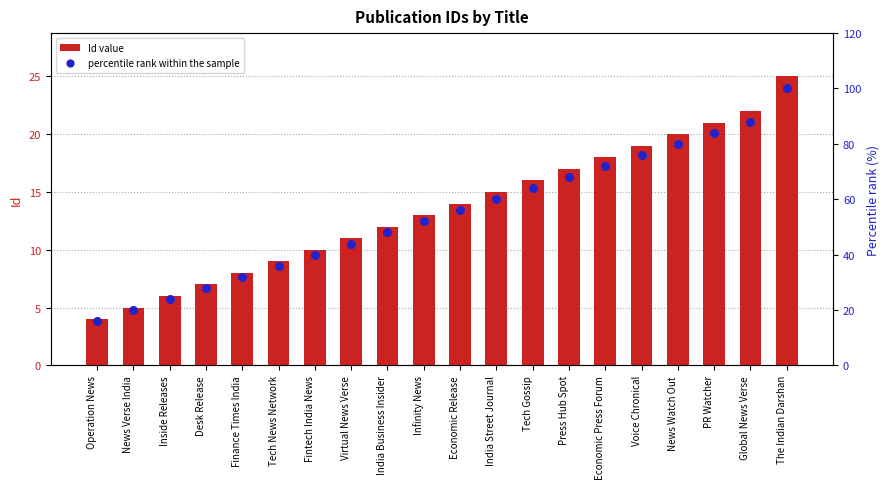

Which series reaches the minimum Y coordinate?

Id value